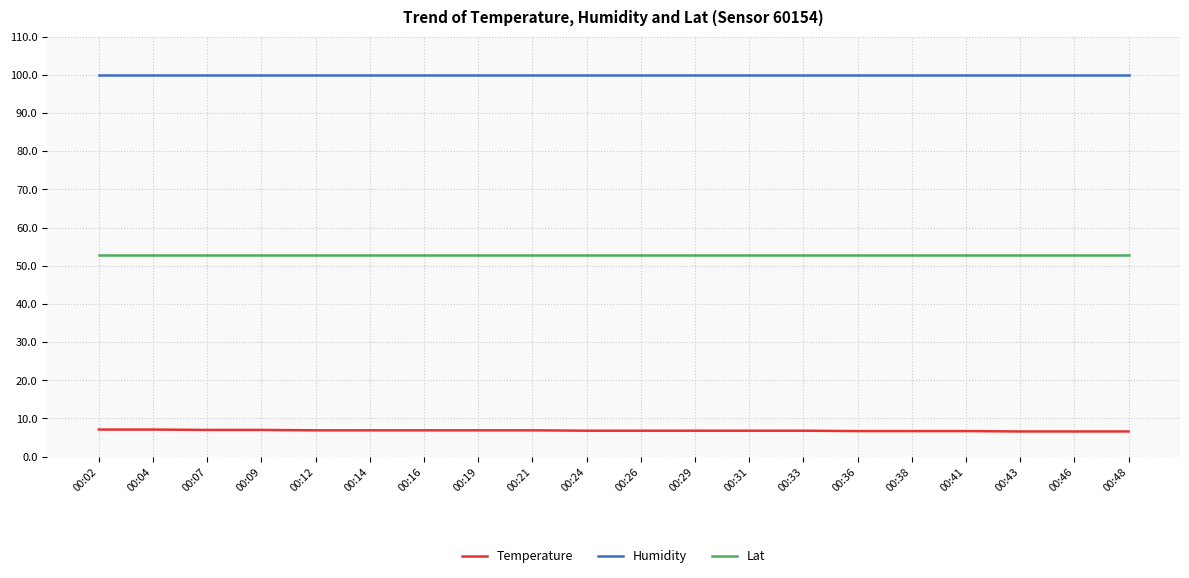

What is the minimum value for Humidity?

99.9